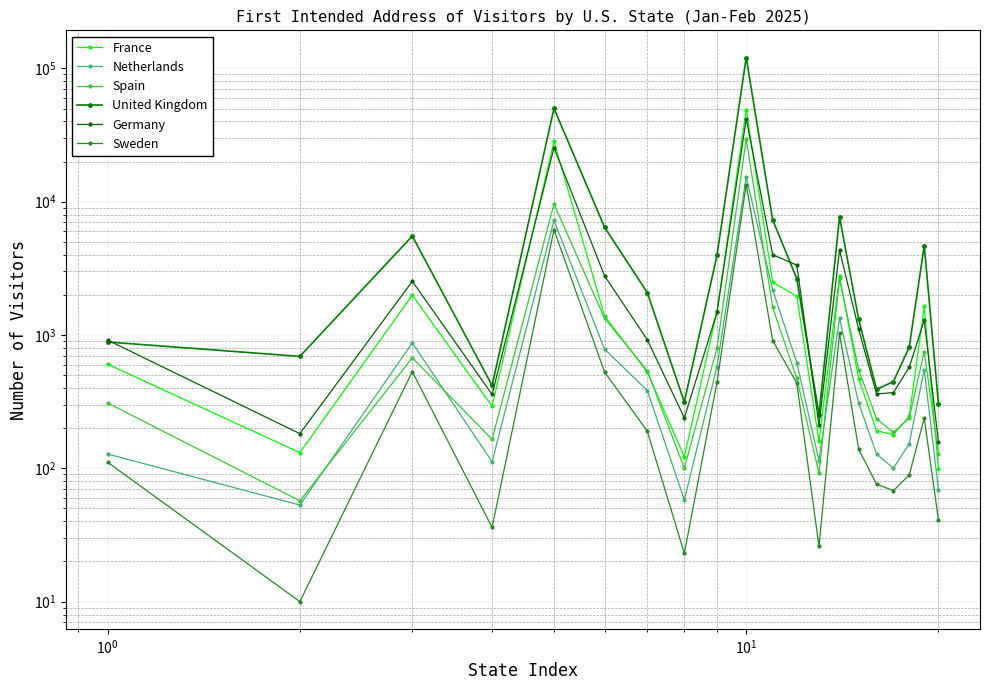

At how many categories does at least one series exceed 47112?

2